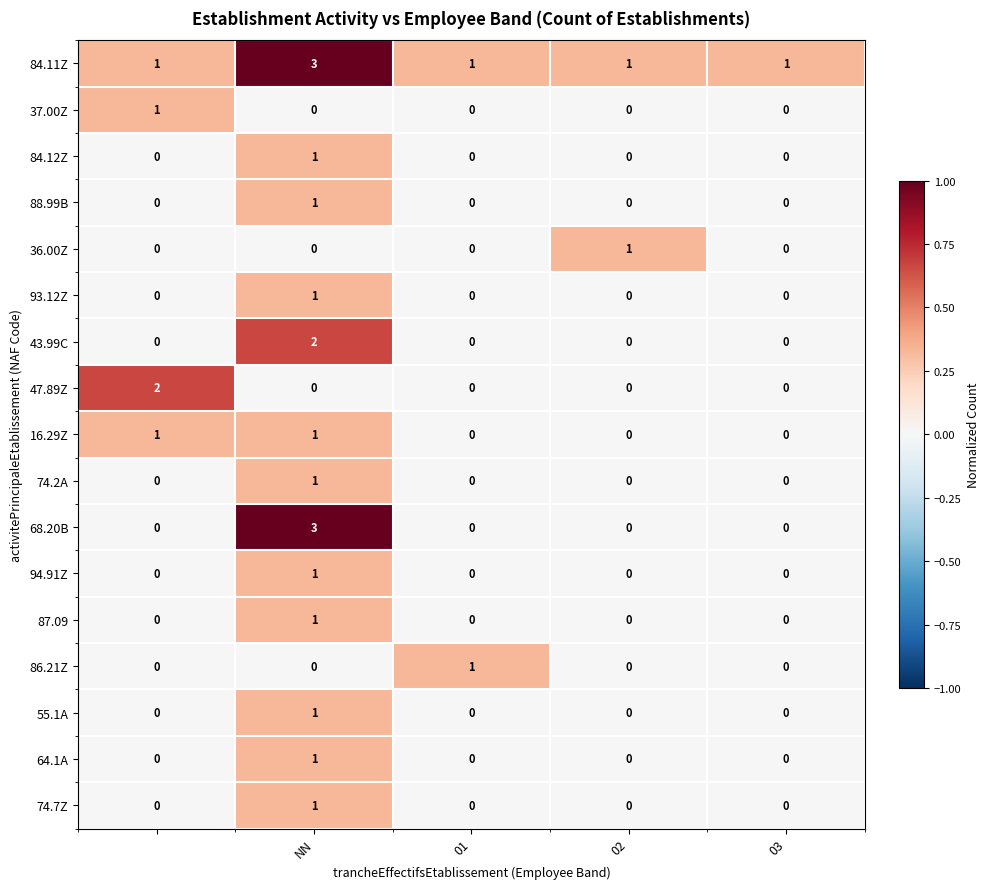

Which series has the largest total across all categories?

84.11Z